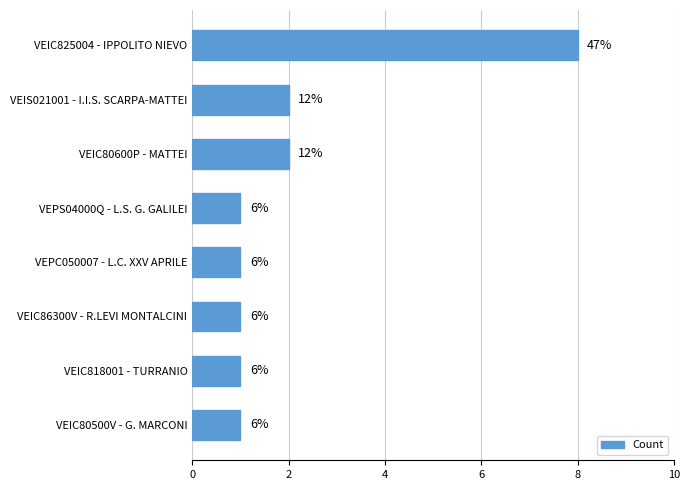

Does the chart contain any negative values?

No